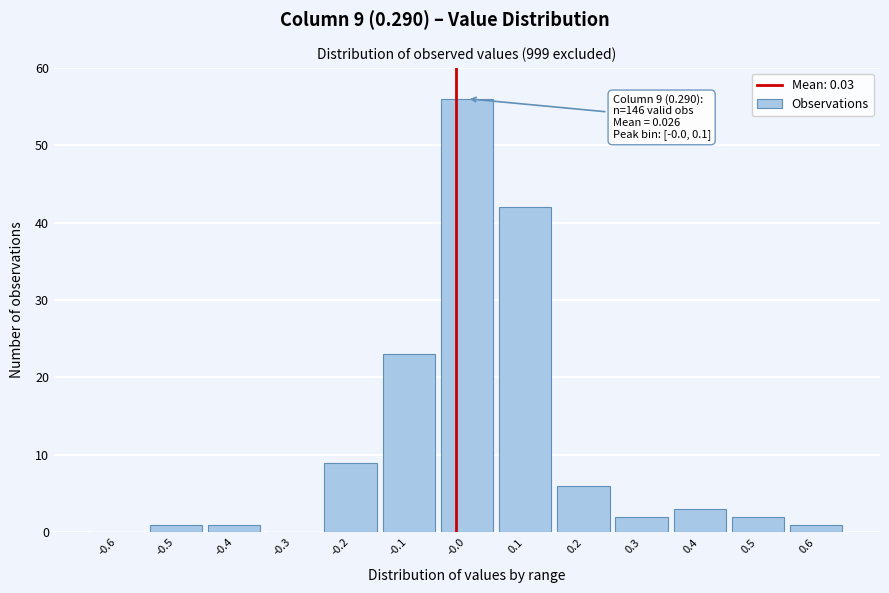

Reading left to right, list all the values displayed in this chart.

-0.6=0	-0.5=1	-0.4=1	-0.3=0	-0.2=9	-0.1=23	-0.0=56	0.1=42	0.2=6	0.3=2	0.4=3	0.5=2	0.6=1